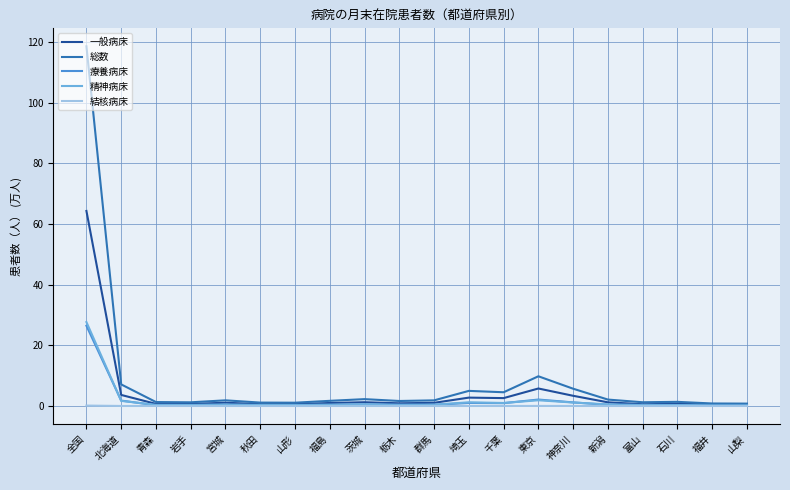

How many lines are shown in the chart?

5